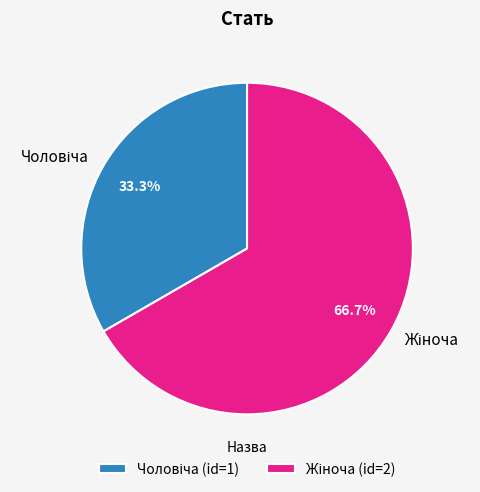

Does any single category account for the majority?

Yes